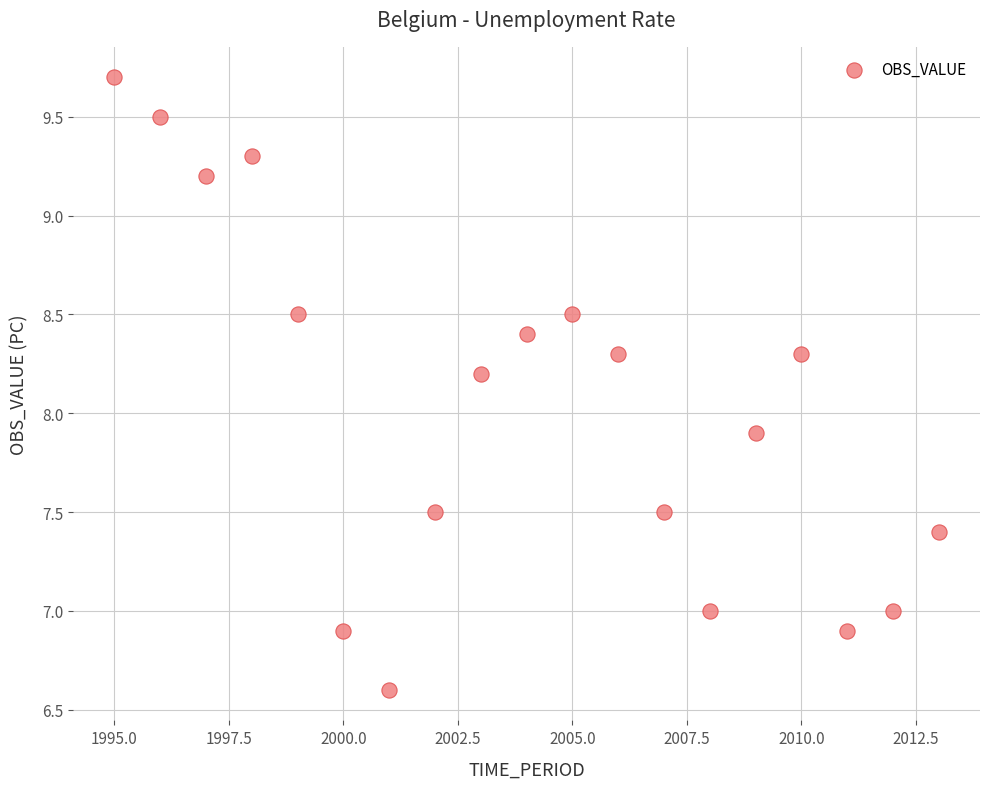

What is the range of Y values (max minus min)?

3.1